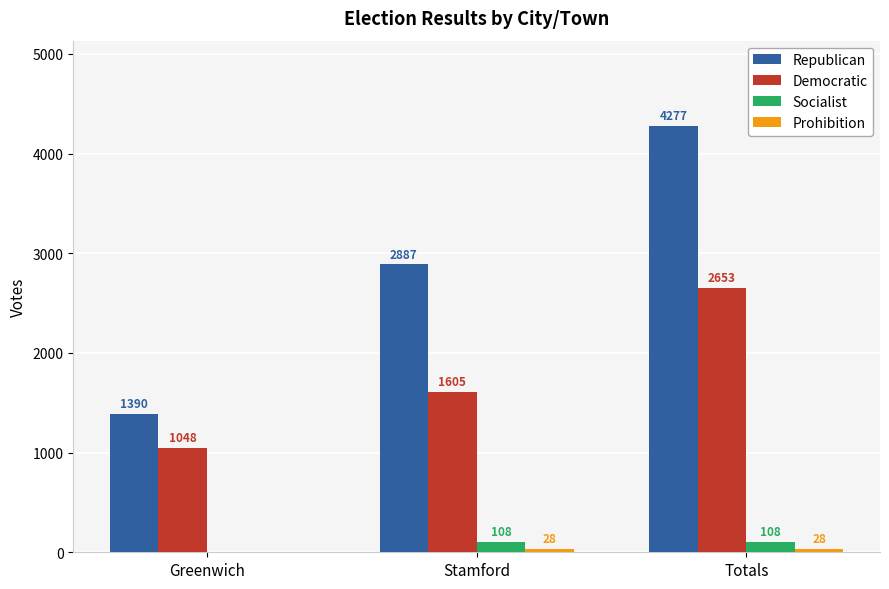

What value does the Democratic series have at Totals, to the nearest 10?

2650